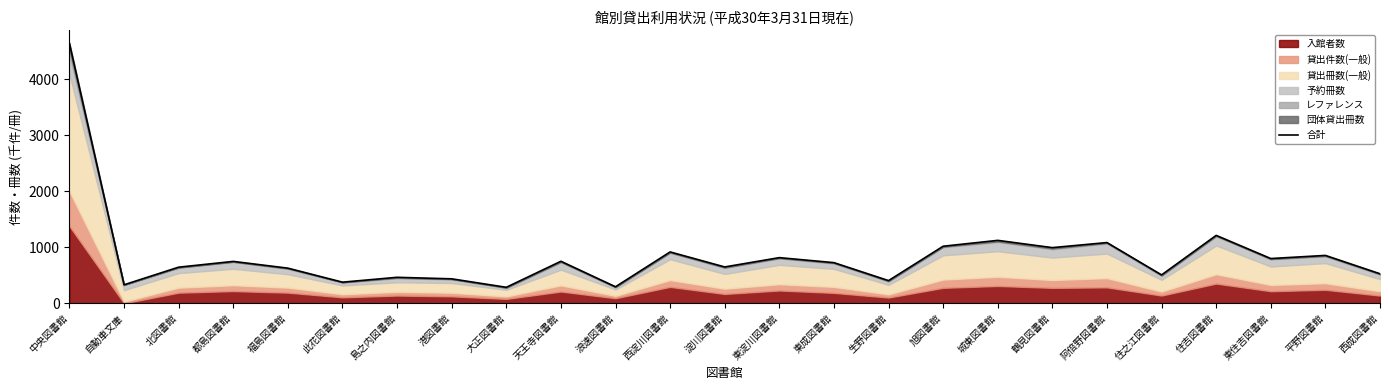

What is the ratio of the value at 東成図書館 to the value at 此花図書館?

1.9